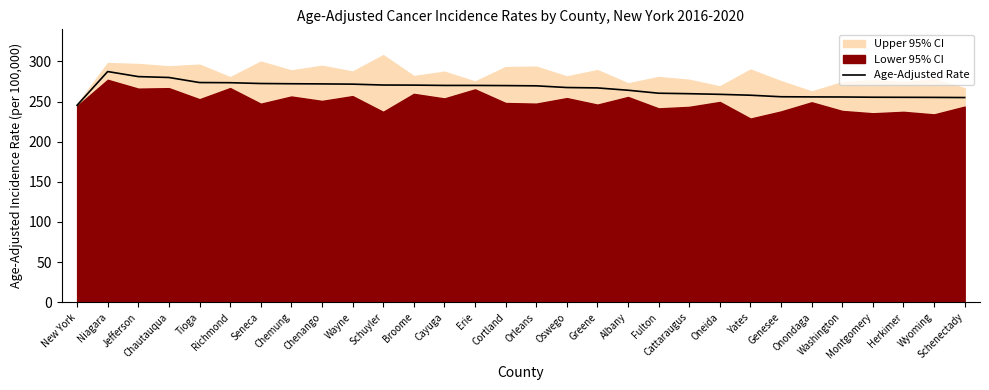

List the labels in order of value, smallest first.

New York, Schenectady, Wyoming, Herkimer, Montgomery, Washington, Onondaga, Genesee, Yates, Oneida, Cattaraugus, Fulton, Albany, Greene, Oswego, Orleans, Cortland, Cayuga, Erie, Broome, Schuyler, Wayne, Chenango, Chemung, Seneca, Richmond, Tioga, Chautauqua, Jefferson, Niagara